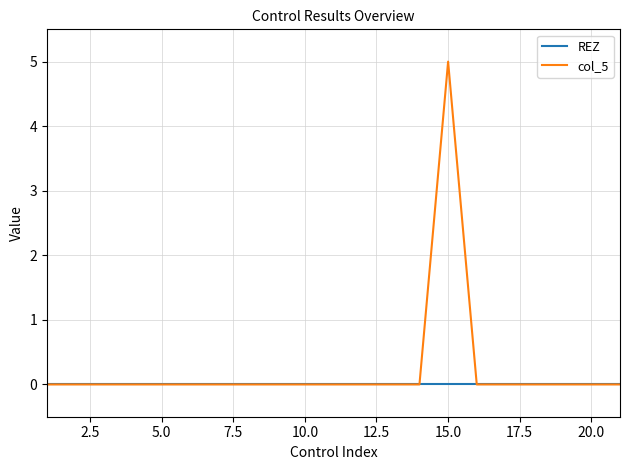

Which series has the largest range (max minus min)?

col_5